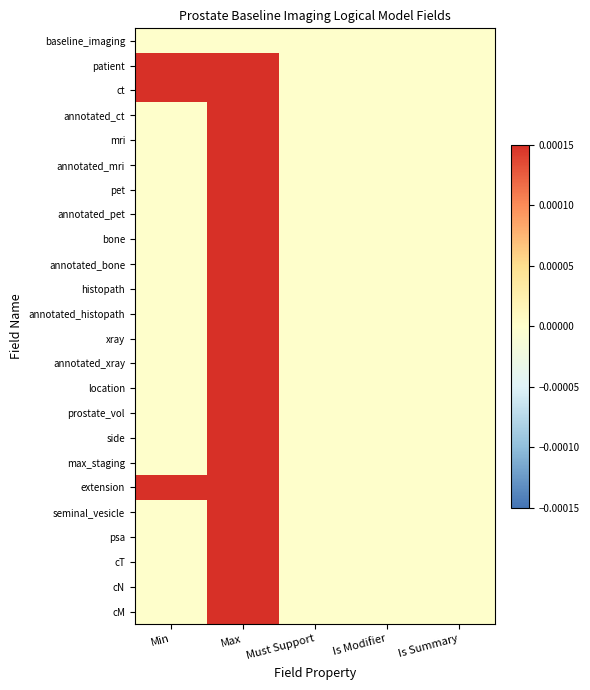

At how many categories does at least one series exceed 0?

2